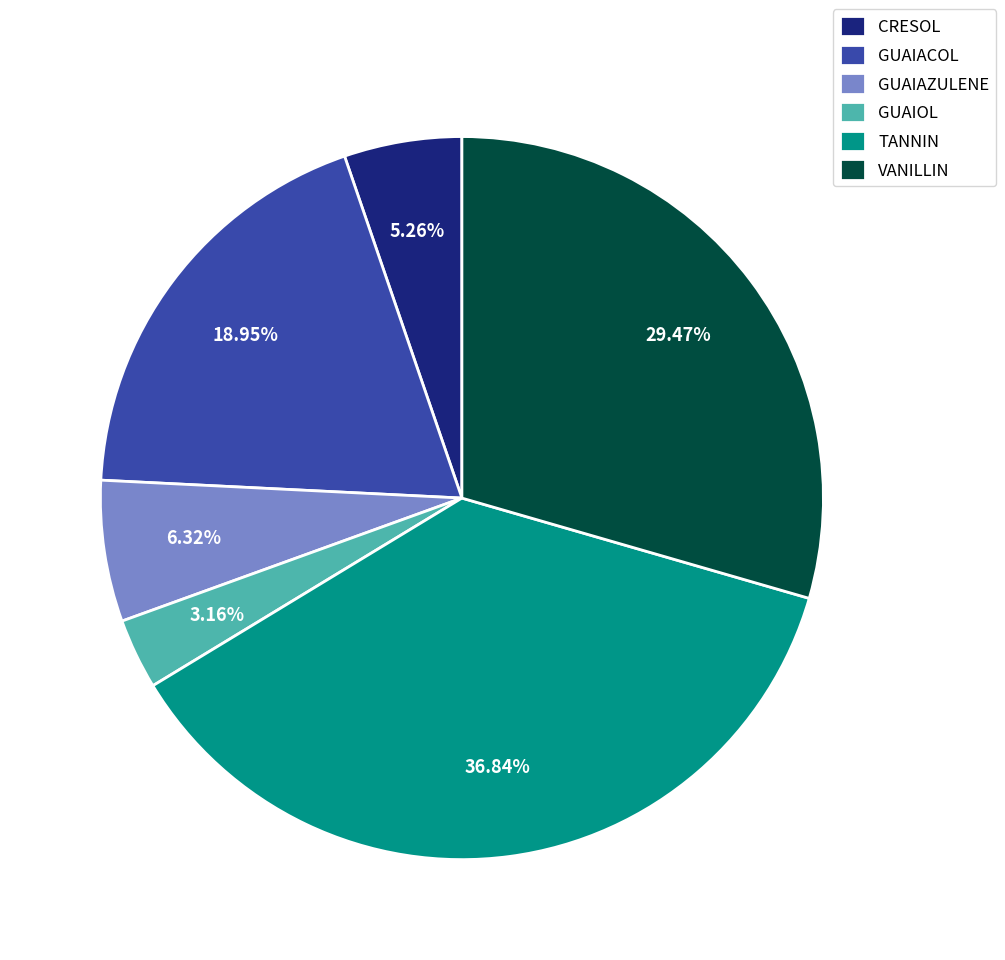

True or false: GUAIOL accounts for 3% of the total.

True